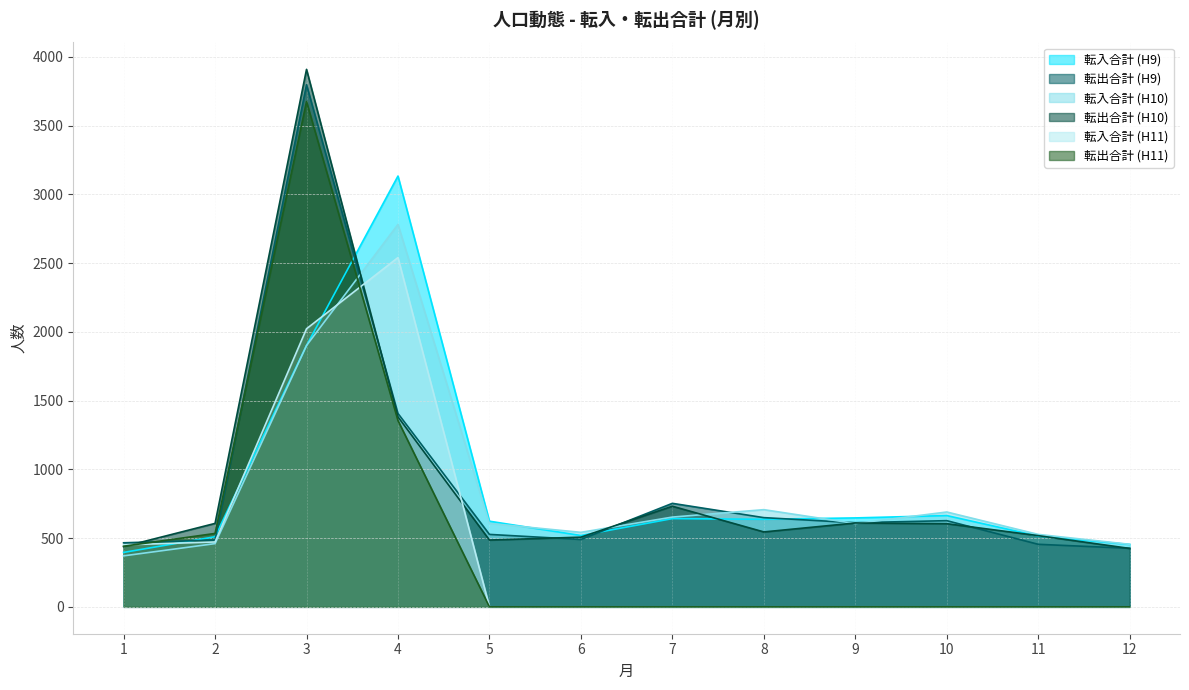

What is the sum of the 転出合計 (H10) values at 12 and 9?

1035